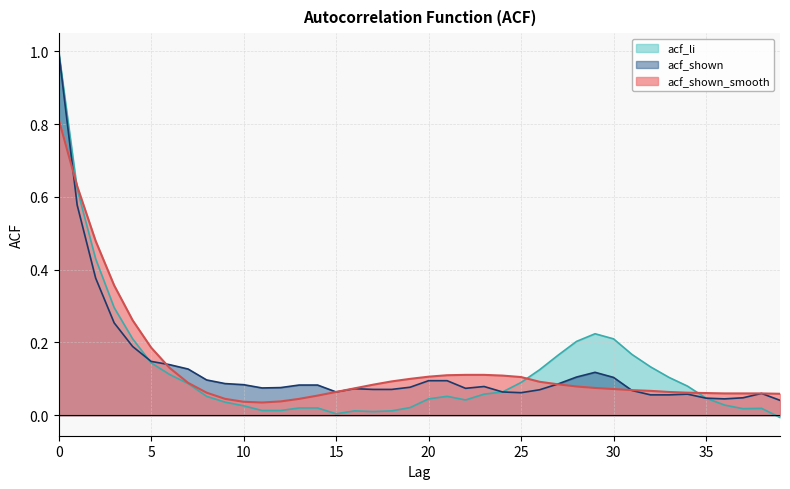

Rank the categories by acf_shown_smooth value from highest to lowest.

0, 1, 2, 3, 4, 5, 6, 22, 23, 21, 24, 20, 25, 19, 18, 26, 7, 27, 17, 28, 29, 16, 30, 31, 32, 15, 33, 8, 34, 35, 36, 37, 38, 39, 14, 9, 13, 12, 10, 11